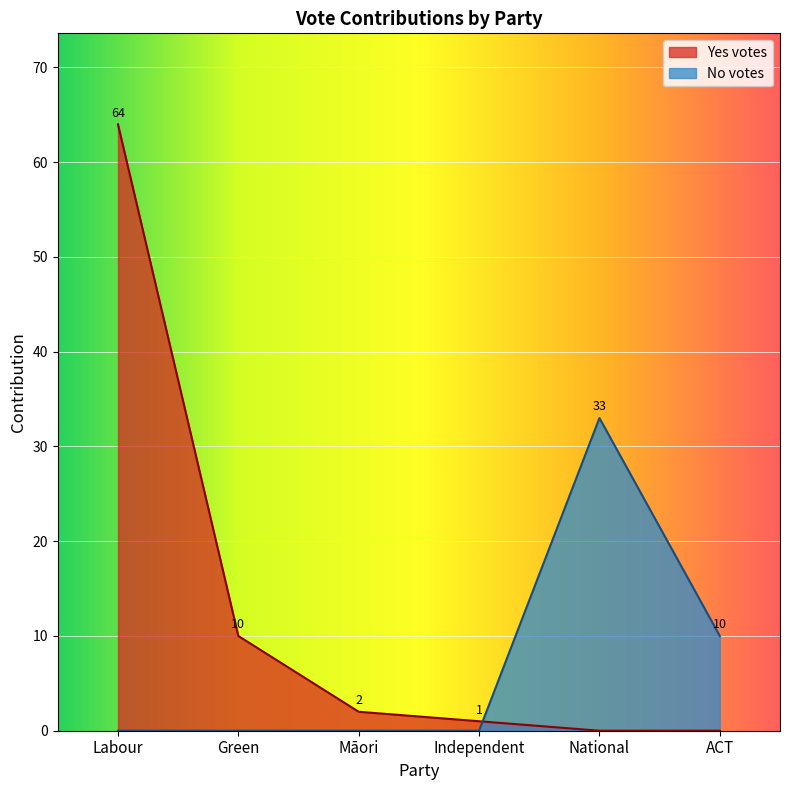

What is the total value across all series at Māori?

2